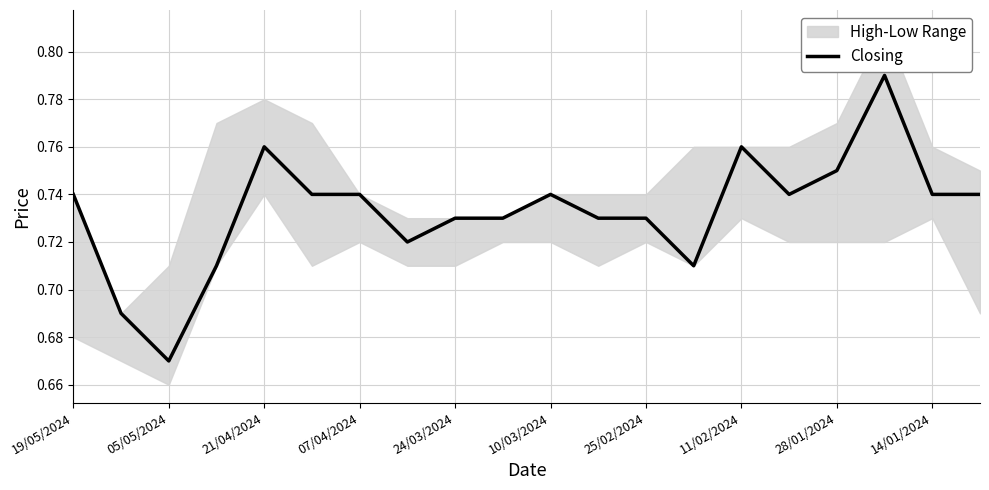

True or false: Closing has a value of 0.3 at 24/03/2024.

False